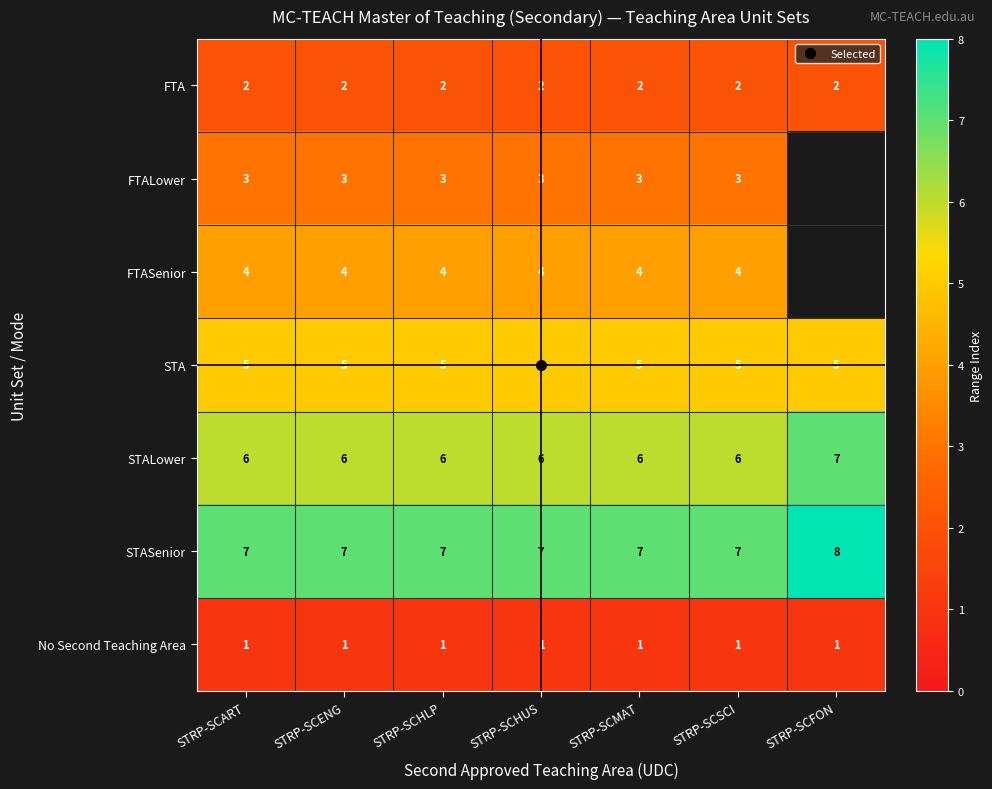

How many series are shown in this chart?

7